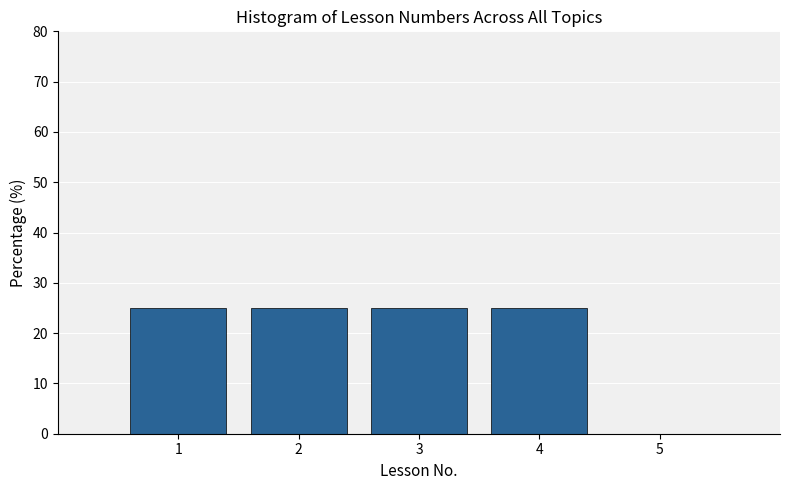

Reading left to right, list every bar in this chart as the range it spans on the x-axis followed by its height. The values are not printed on the chart, so give them approximately, as read against the axis.

0.5 to 1.5: 25
1.5 to 2.5: 25
2.5 to 3.5: 25
3.5 to 4.5: 25
4.5 to 5.5: 0